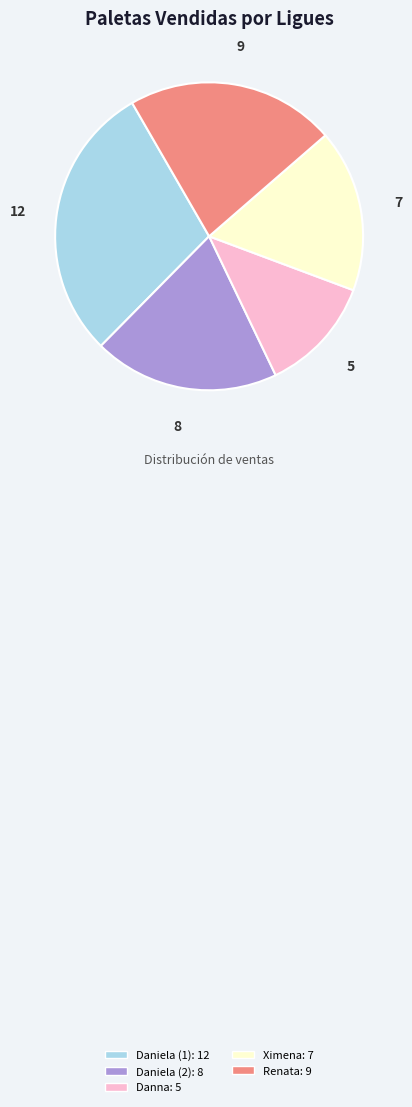

Does any single category account for the majority?

No